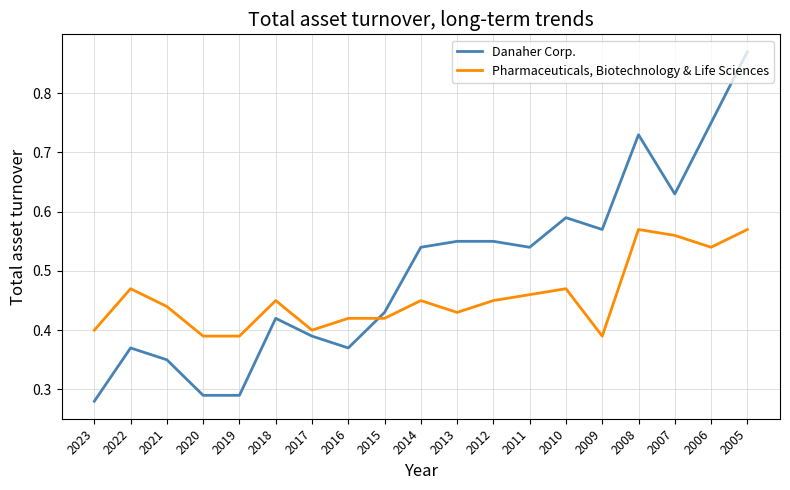

What is the difference between the maximum and second lowest values in the Pharmaceuticals, Biotechnology & Life Sciences series?

0.2